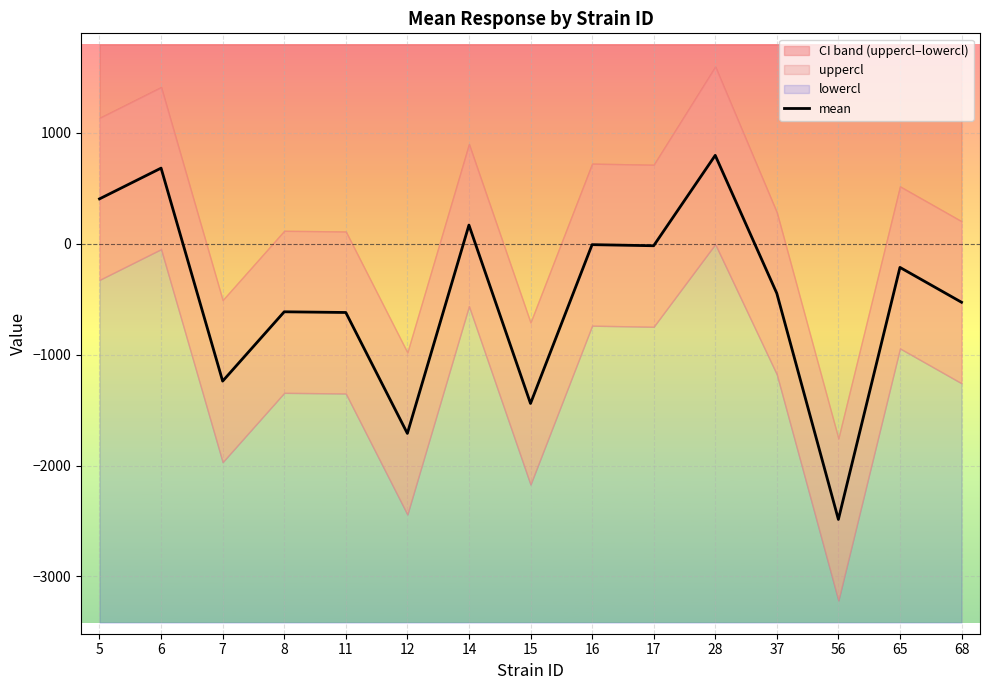

List the labels in order of value, smallest first.

56, 12, 15, 7, 11, 8, 68, 37, 65, 17, 16, 14, 5, 6, 28